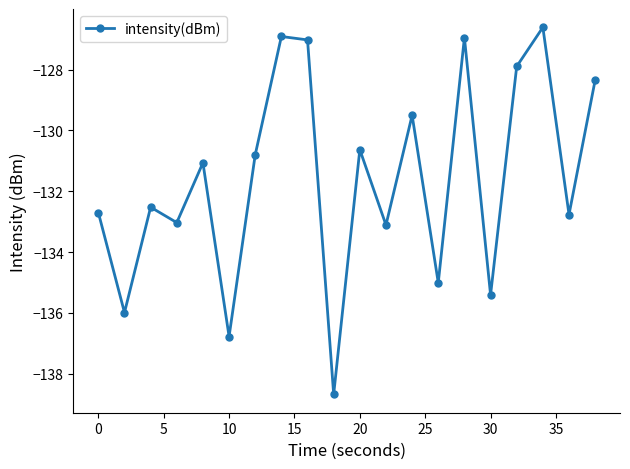

How many distinct data groups are displayed?

1